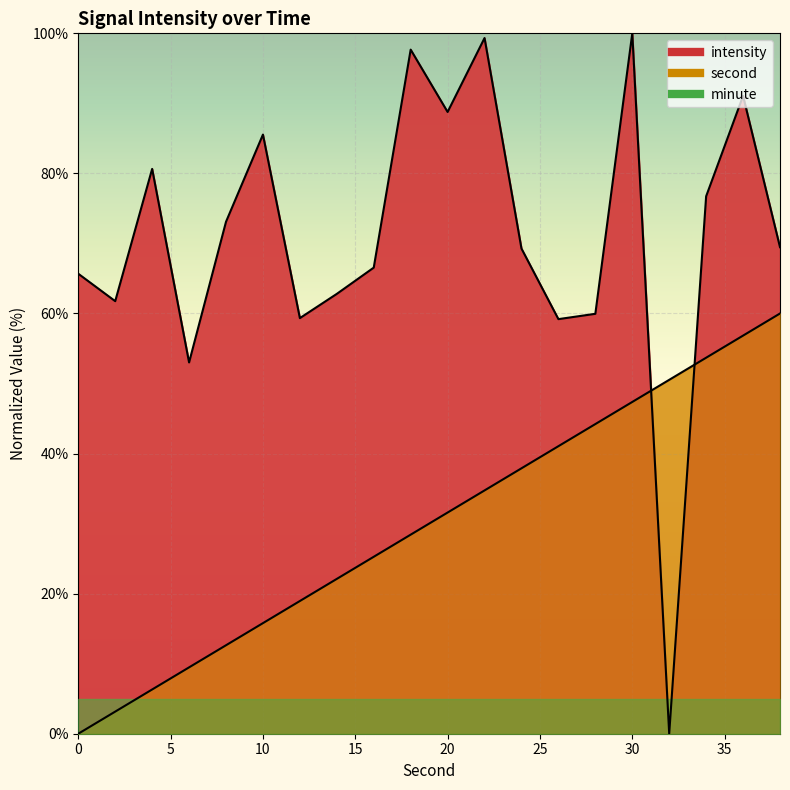

What is the sum of the second values at 20 and 10?

47.4